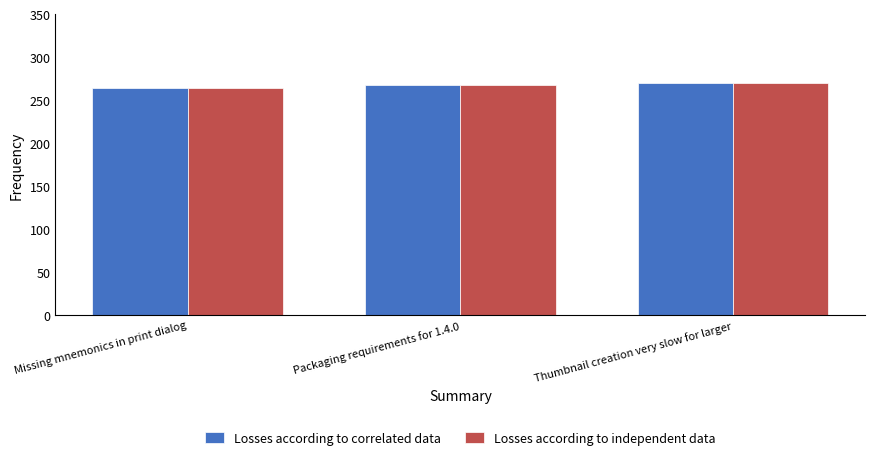

The Losses according to correlated data series shows 270 at Thumbnail creation very slow for larger. True or false?

True